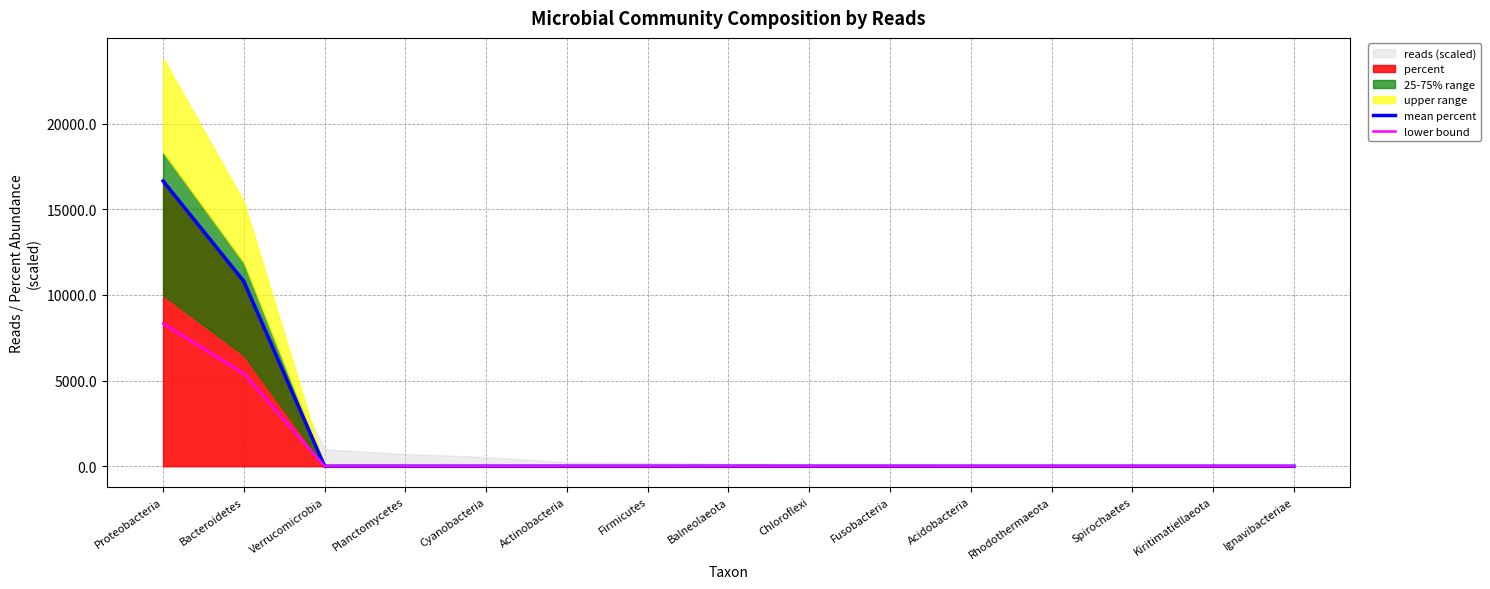

The value of lower bound at Firmicutes is 0.1. True or false?

True